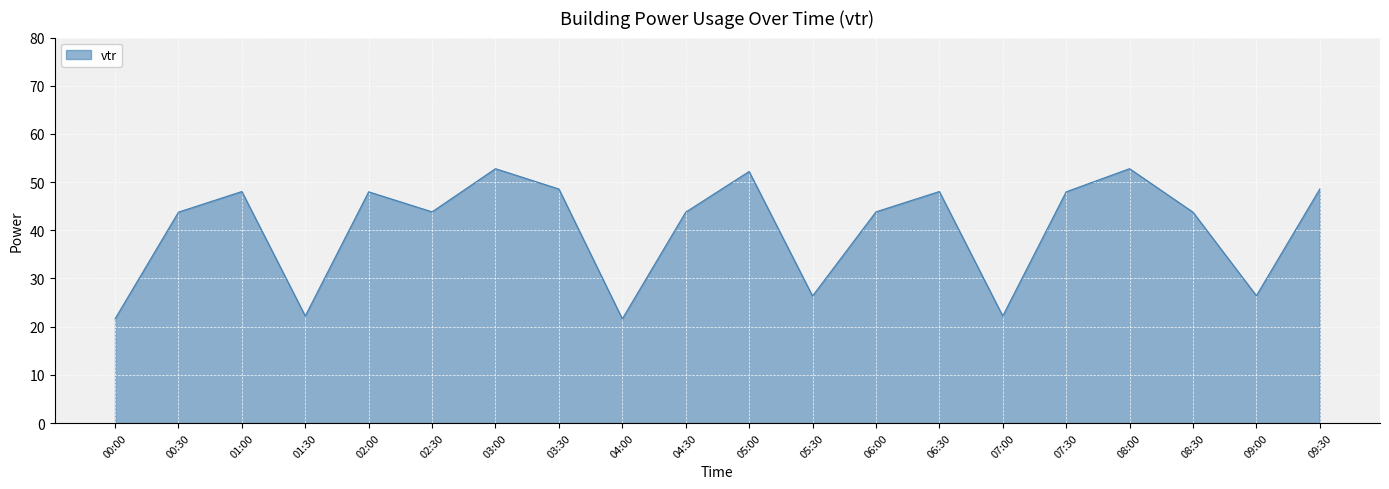

What position from the right is 05:30?

9